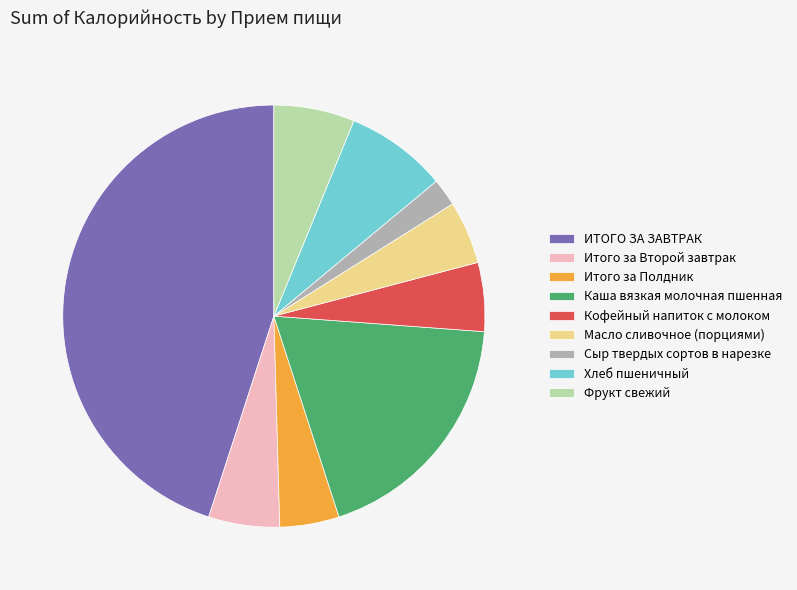

Count the number of slices in the pie.

9